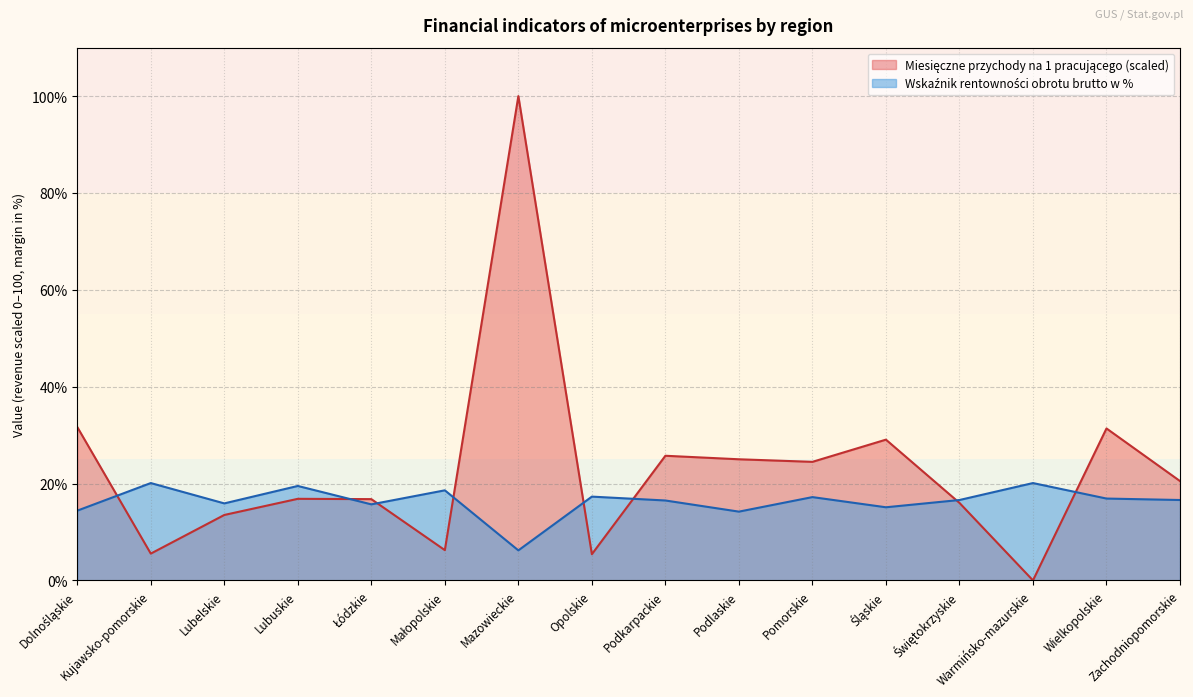

What is the difference between the Miesięczne przychody na 1 pracującego values at Zachodniopomorskie and Lubuskie?

3.7